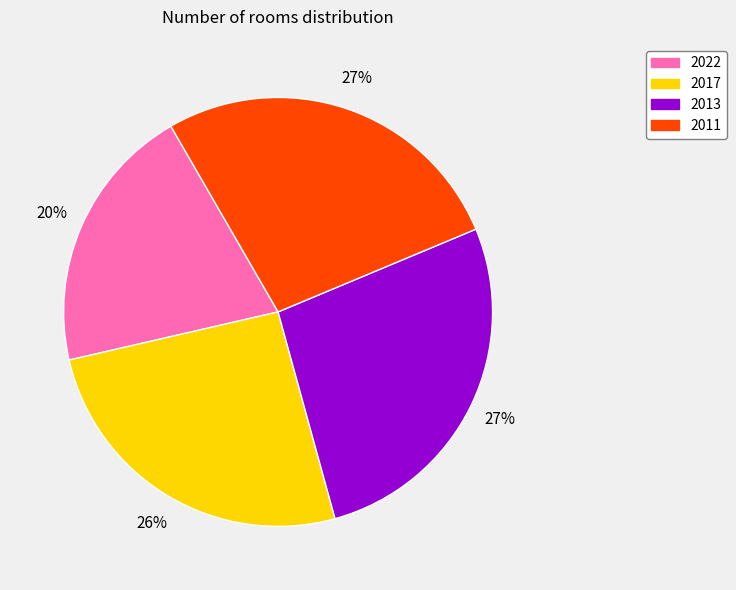

Between 2017 and 2011, which is larger?

2011